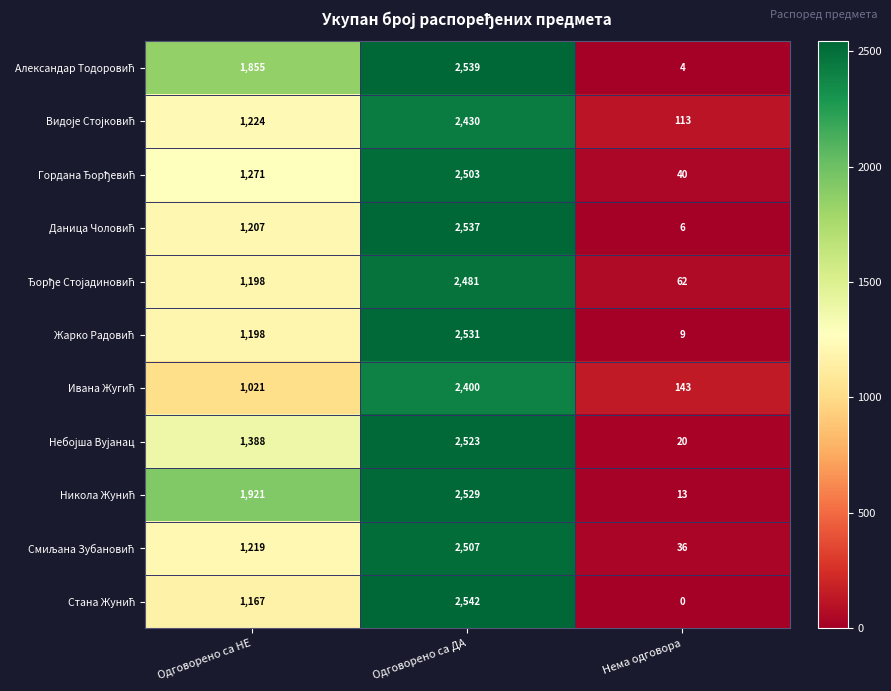

How many data points does each series have?

3